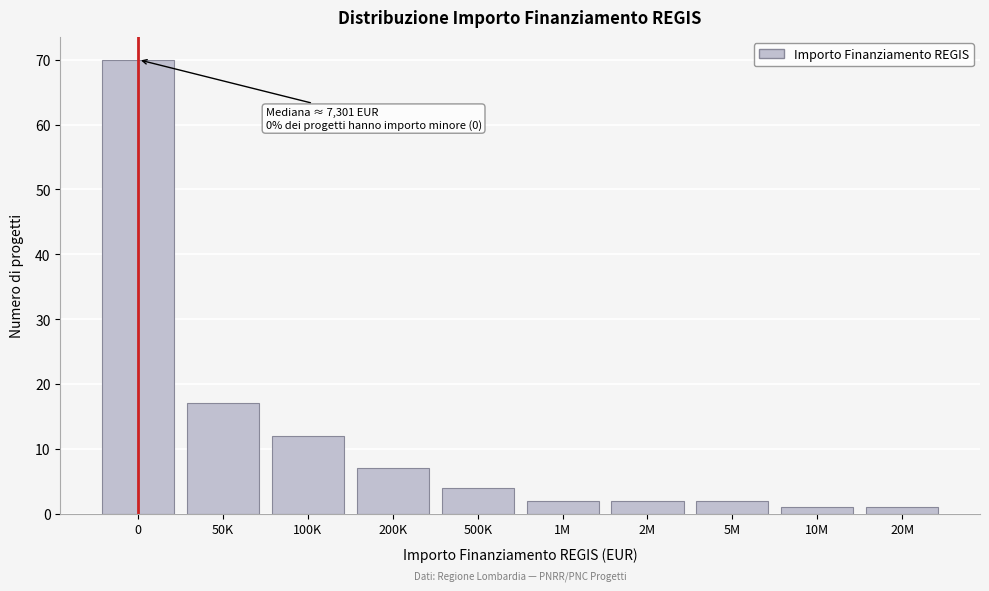

Reading left to right, what are all the values shown in this chart?

70	17	12	7	4	2	2	2	1	1